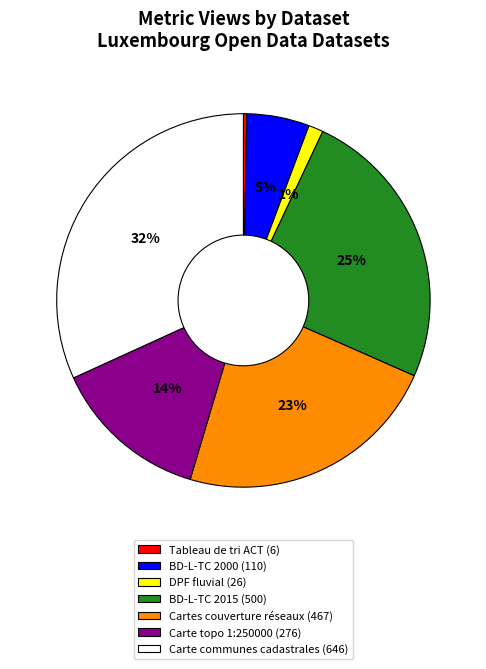

How many segments does this pie chart have?

7